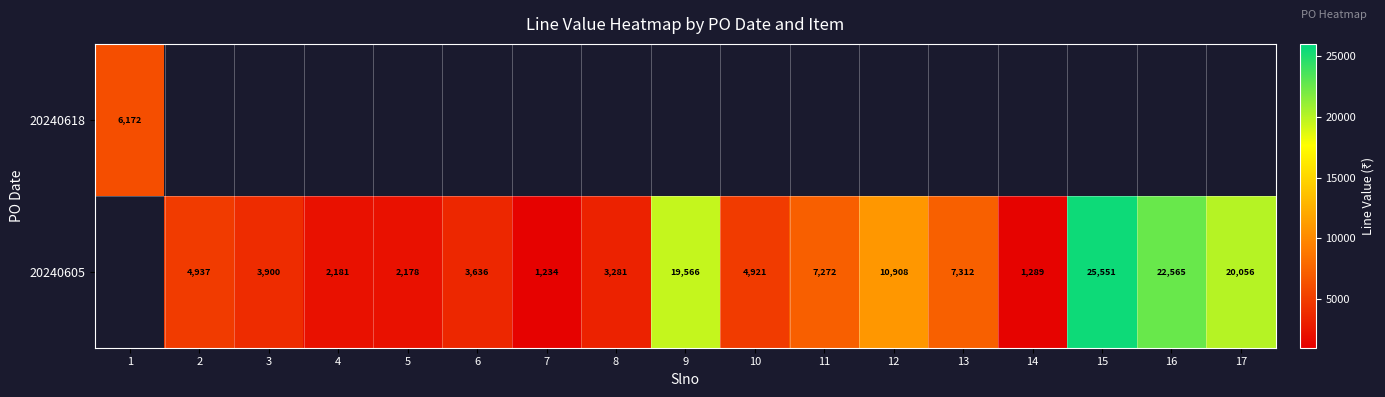

The 20240605 series shows 40457.4 at 16. True or false?

False